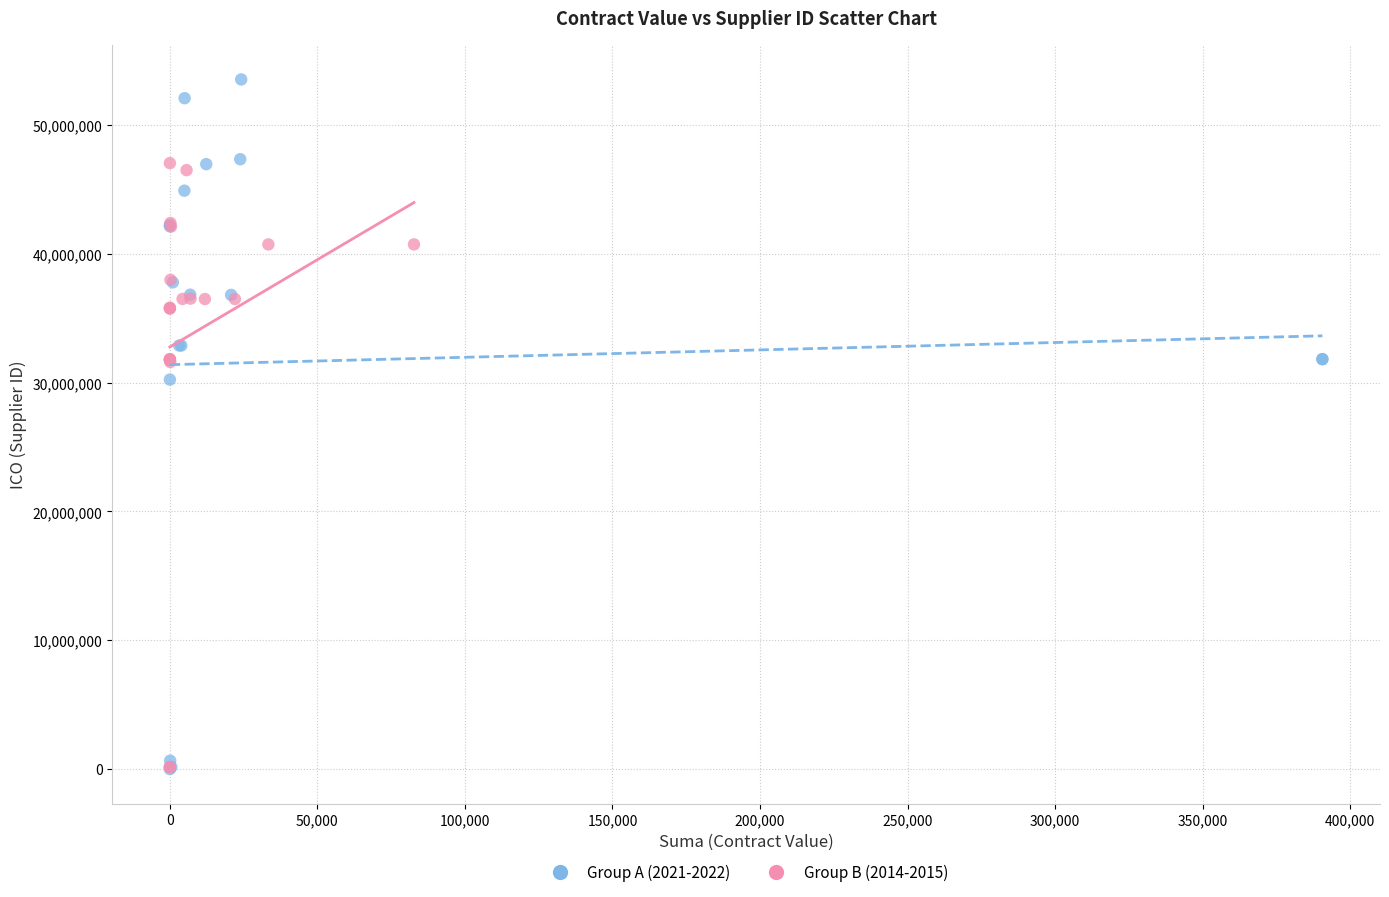

Which series has the largest Y range (max minus min)?

Group A (2021-2022)